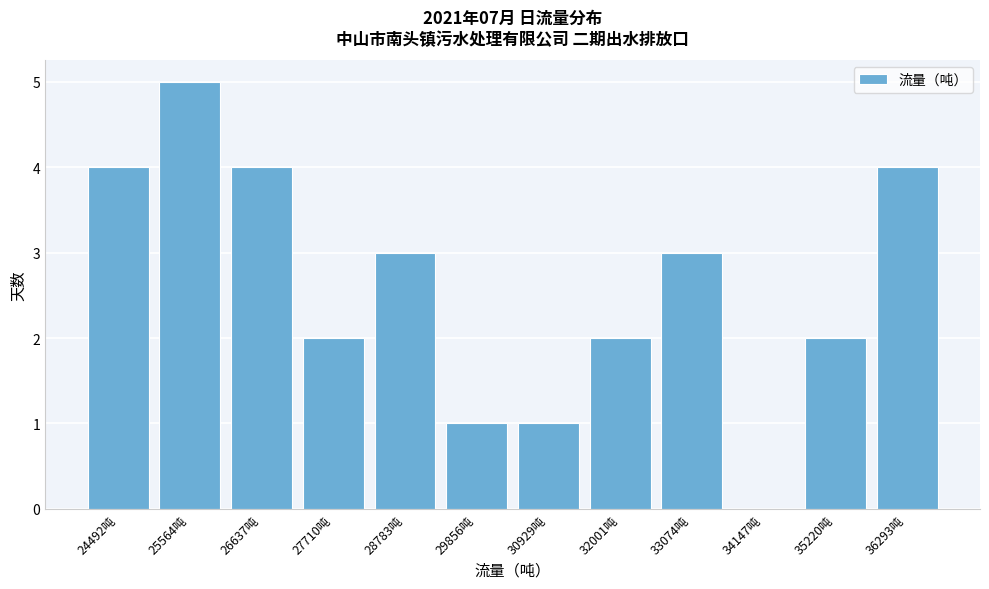

Reading left to right, transcribe all the data shown in this chart.

24492吨=4	25564吨=5	26637吨=4	27710吨=2	28783吨=3	29856吨=1	30929吨=1	32001吨=2	33074吨=3	34147吨=0	35220吨=2	36293吨=4